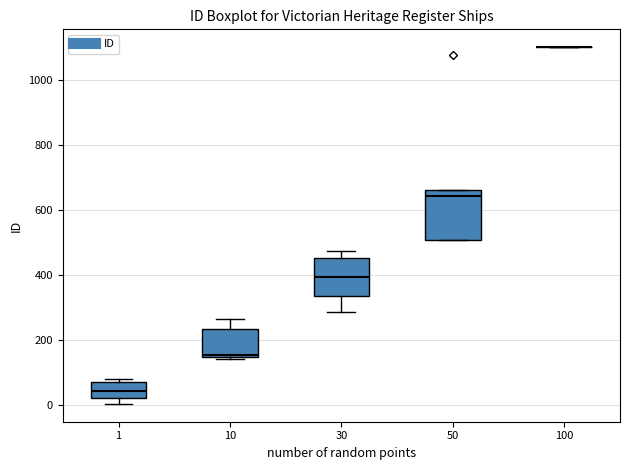

Reading left to right, transcribe this box plot: for each box, give where its median line is, the range the box spans, and where its two whiskers end, as read against the y-axis. The values are not printed on the chart, so give them approximately, as read against the axis.

1: median 40, box 20 to 60, whiskers 0 to 80
10: median 160, box 140 to 240, whiskers 140 to 260
30: median 400, box 340 to 460, whiskers 280 to 480
50: median 640, box 500 to 660, whiskers 500 to 660
100: box collapsed to a line at 1100, whiskers 1100 to 1100